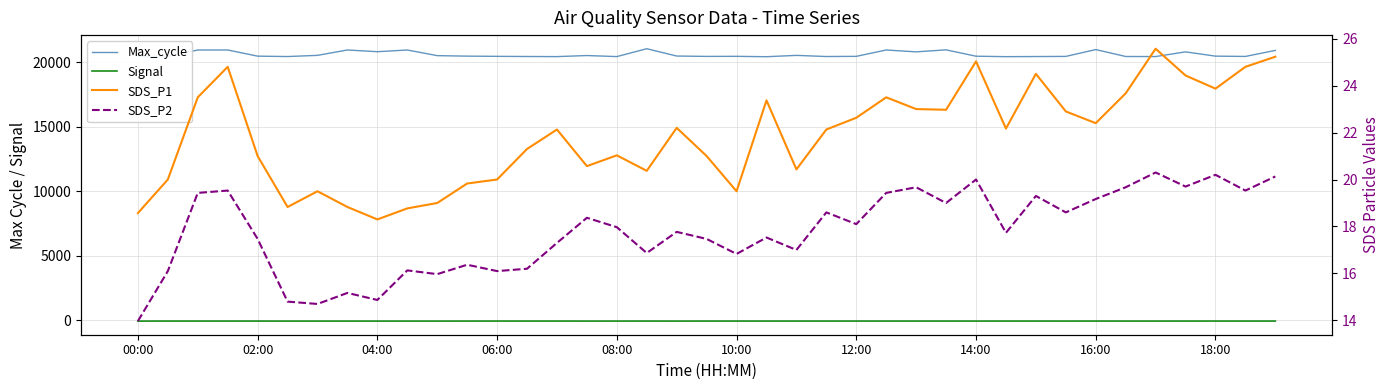

How many lines are shown in the chart?

4